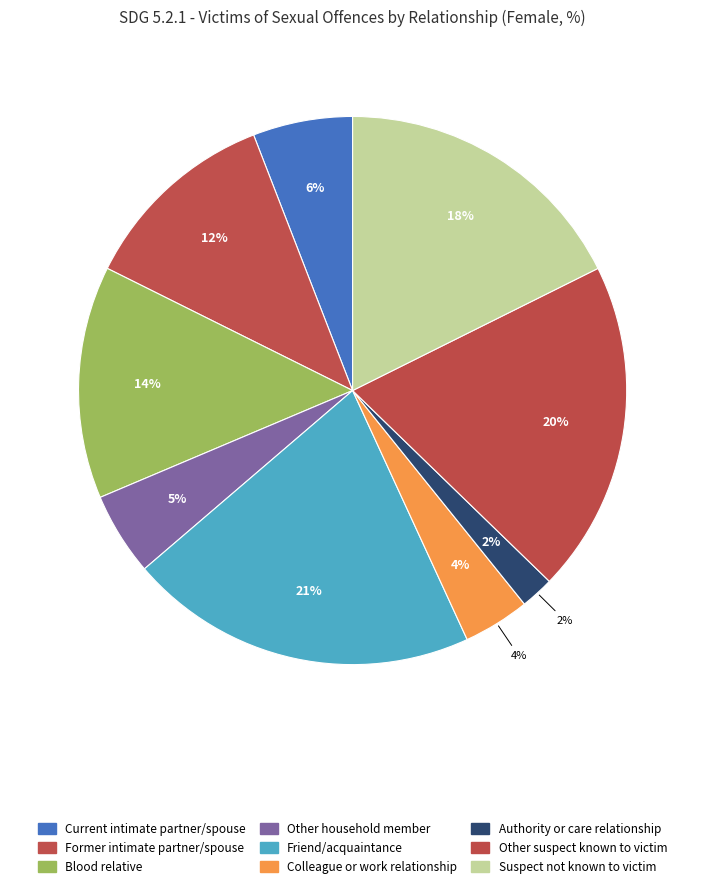

What percentage is NOT represented by Other household member?

95.1%